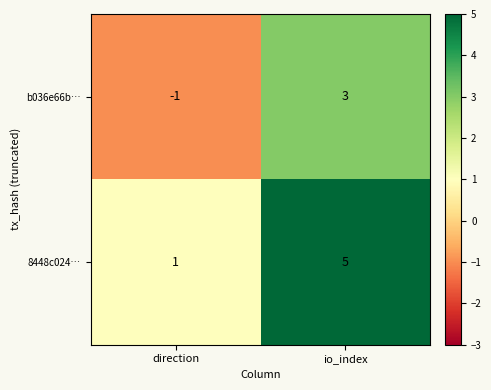

At how many categories does at least one series exceed 0?

2